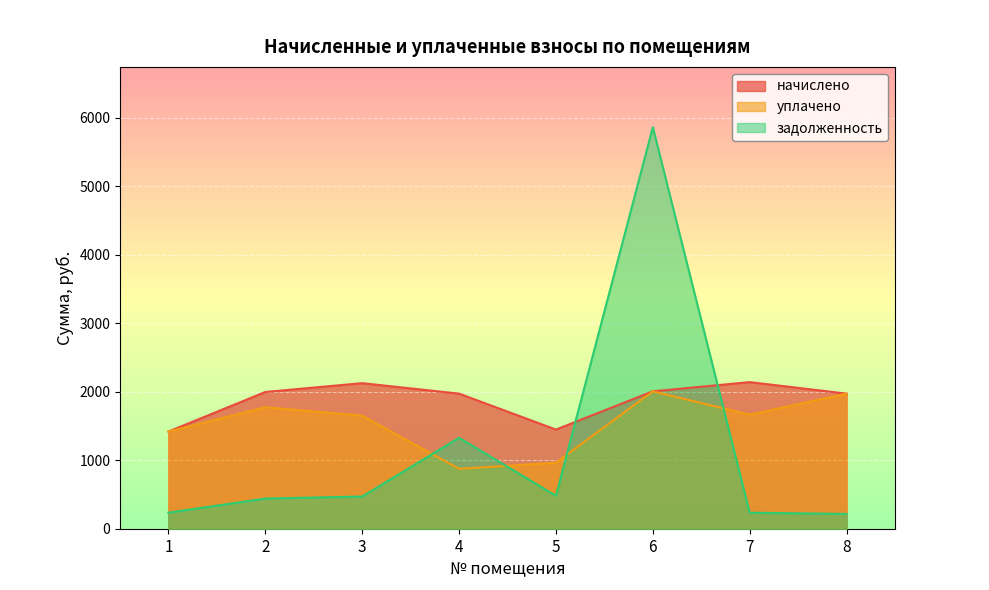

Where is уплачено nearest to the value 1442?

1